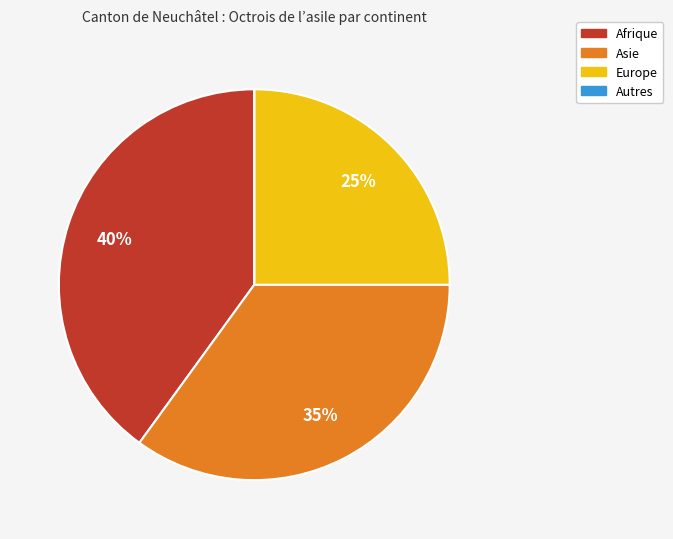

Is it true that Europe is 25% of the pie?

True